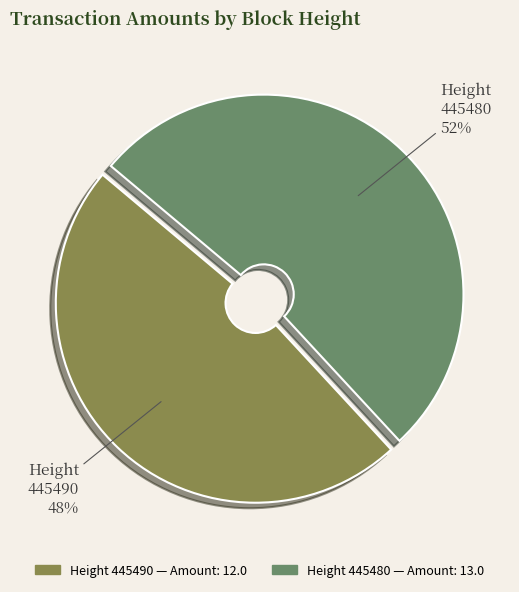

To the nearest percent, what is the average slice percentage?

50%